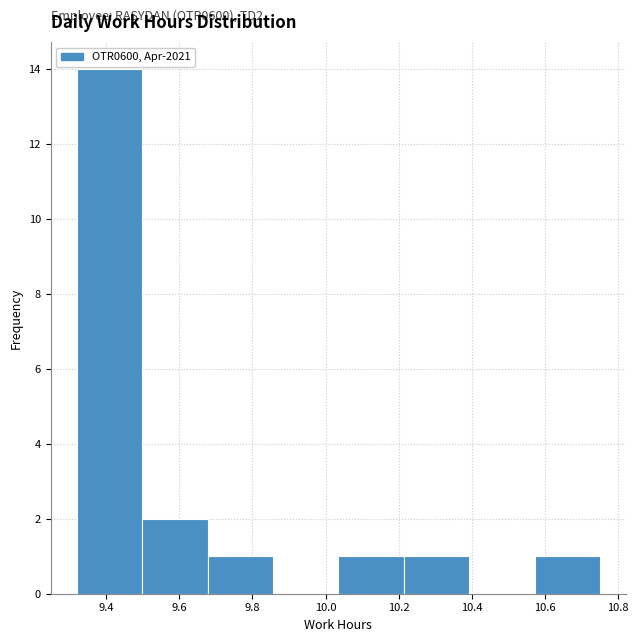

Over which range of the x-axis is the bar tallest?

9.32 to 9.50